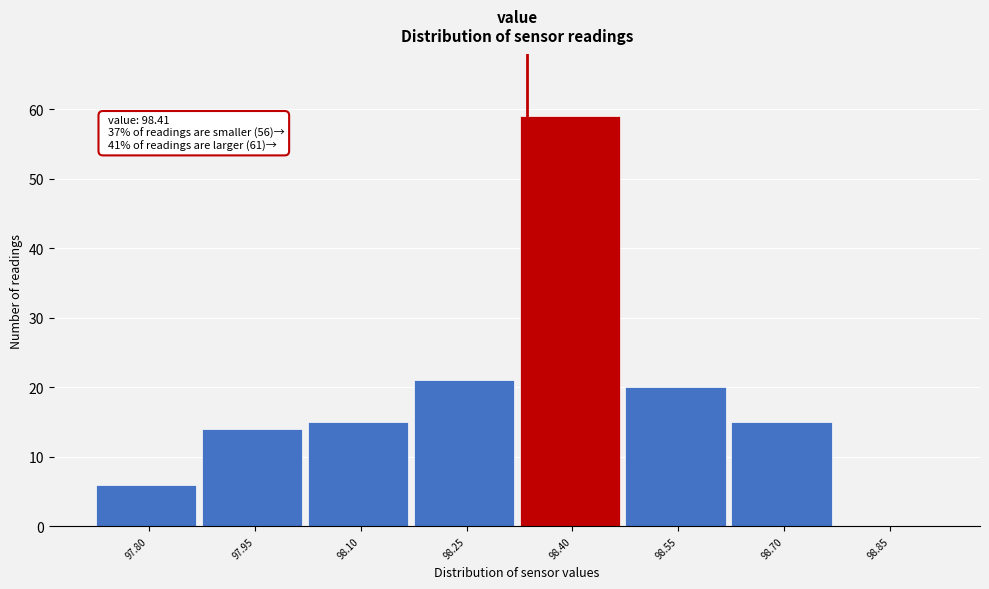

Reading left to right, transcribe all the data shown in this chart.

97.80=6	97.95=14	98.10=15	98.25=21	98.40=59	98.55=20	98.70=15	98.85=0